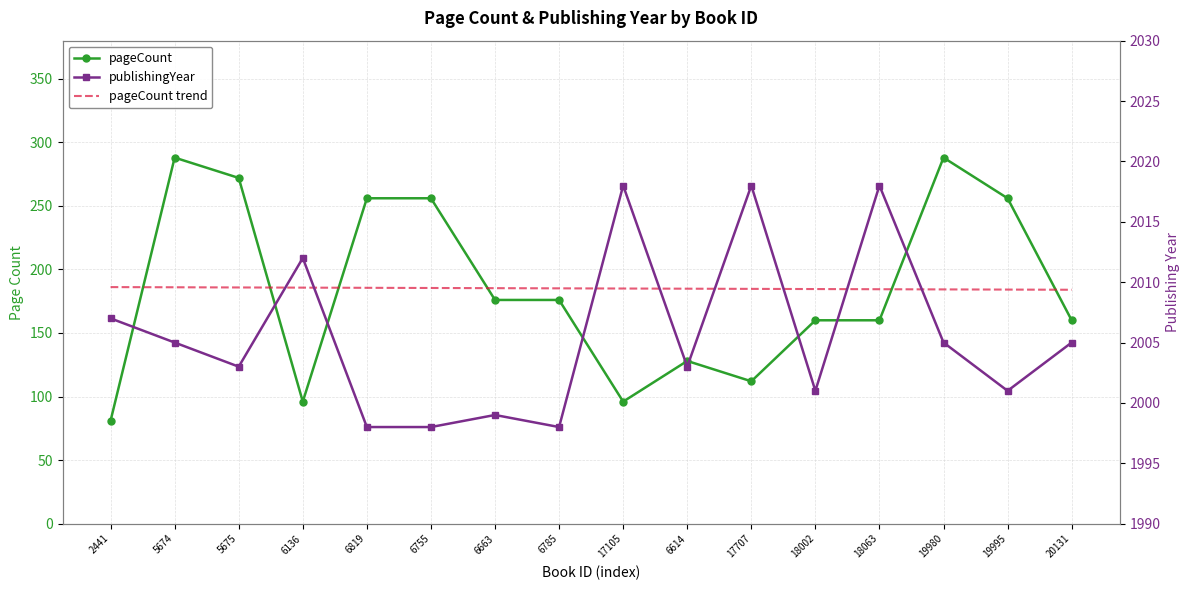

Where is the first local maximum for pageCount?

5674